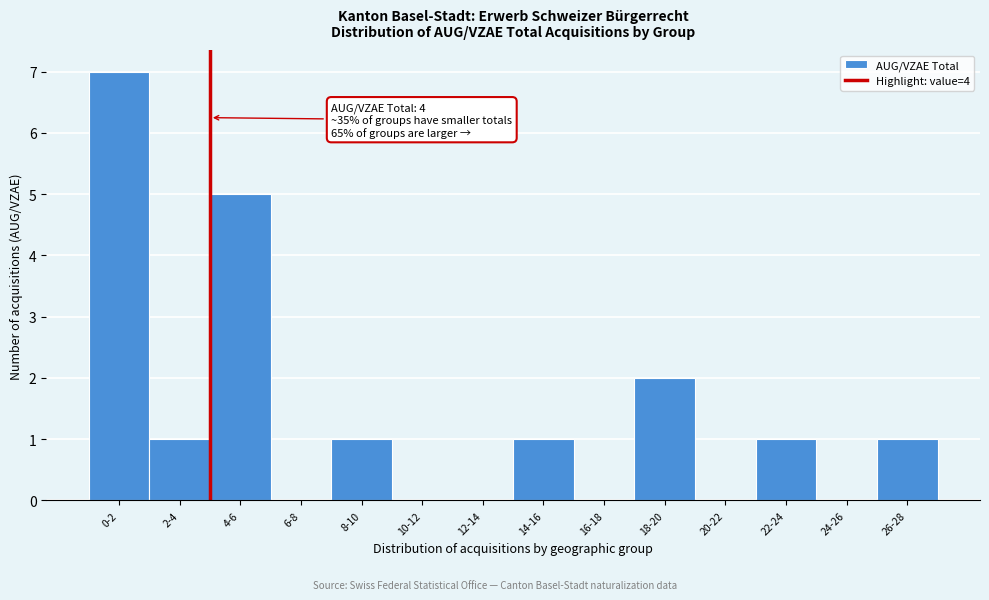

Reading right to left, transcribe all the data shown in this chart.

26-28=1	24-26=0	22-24=1	20-22=0	18-20=2	16-18=0	14-16=1	12-14=0	10-12=0	8-10=1	6-8=0	4-6=5	2-4=1	0-2=7